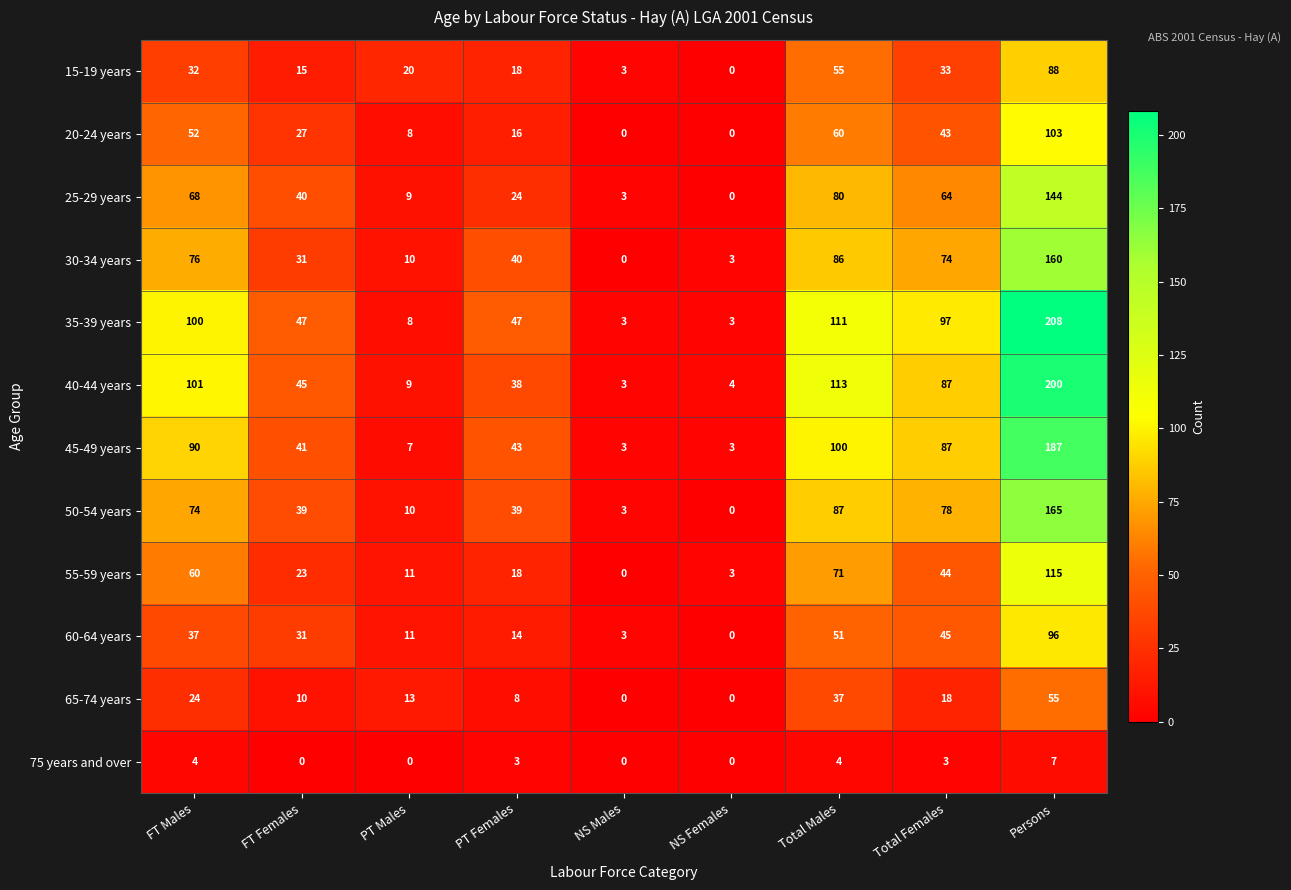

The value of 65-74 years at FT Males is 24. True or false?

True